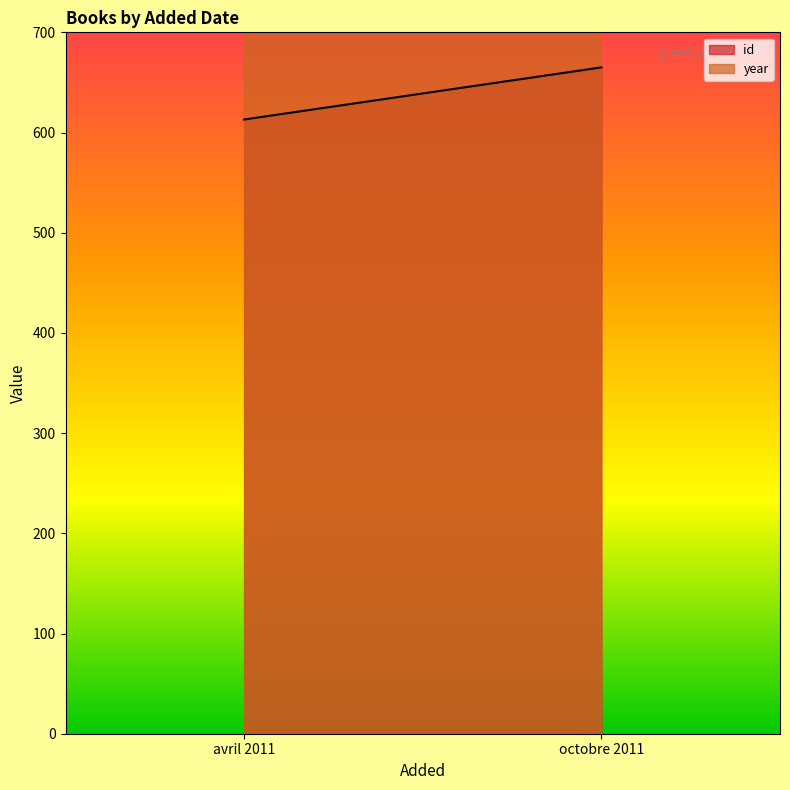

What is the maximum value for year?

2011